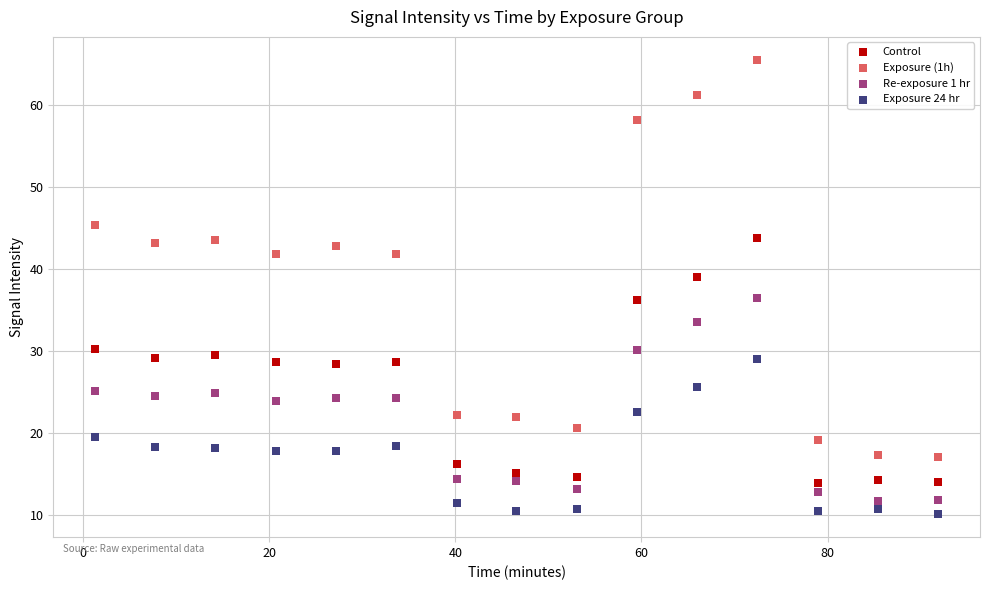

Which series contains the highest Y value?

Exposure (1h)